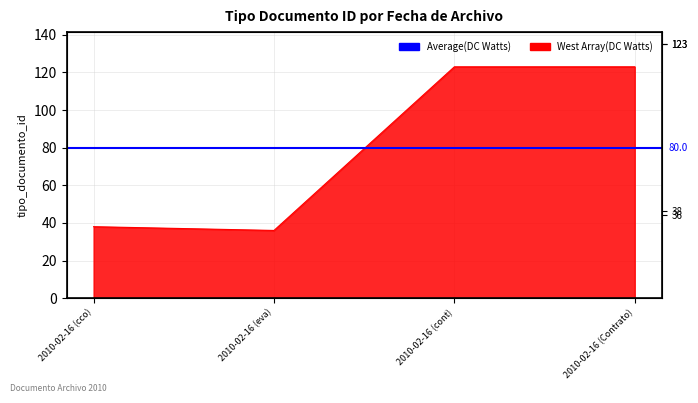

Which has a higher value, 2010-02-16 (cont) or 2010-02-16 (cco)?

2010-02-16 (cont)